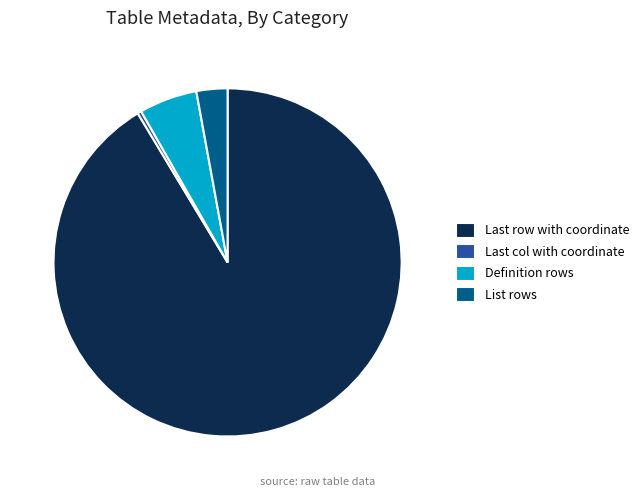

Rank the categories by value from highest to lowest.

Last row with coordinate, Definition rows, List rows, Last col with coordinate